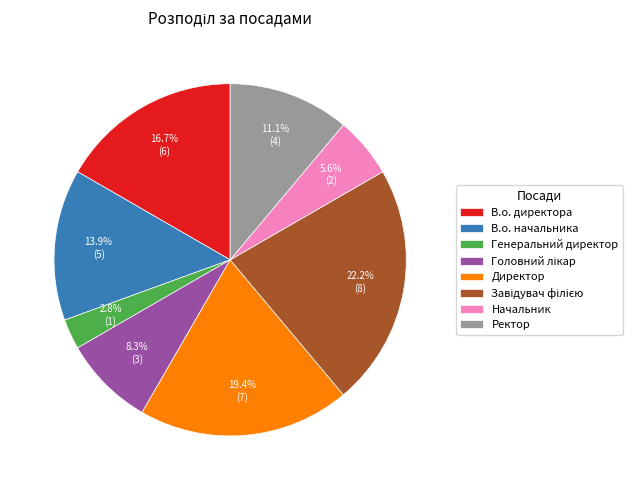

Is it true that Ректор is 11% of the pie?

True